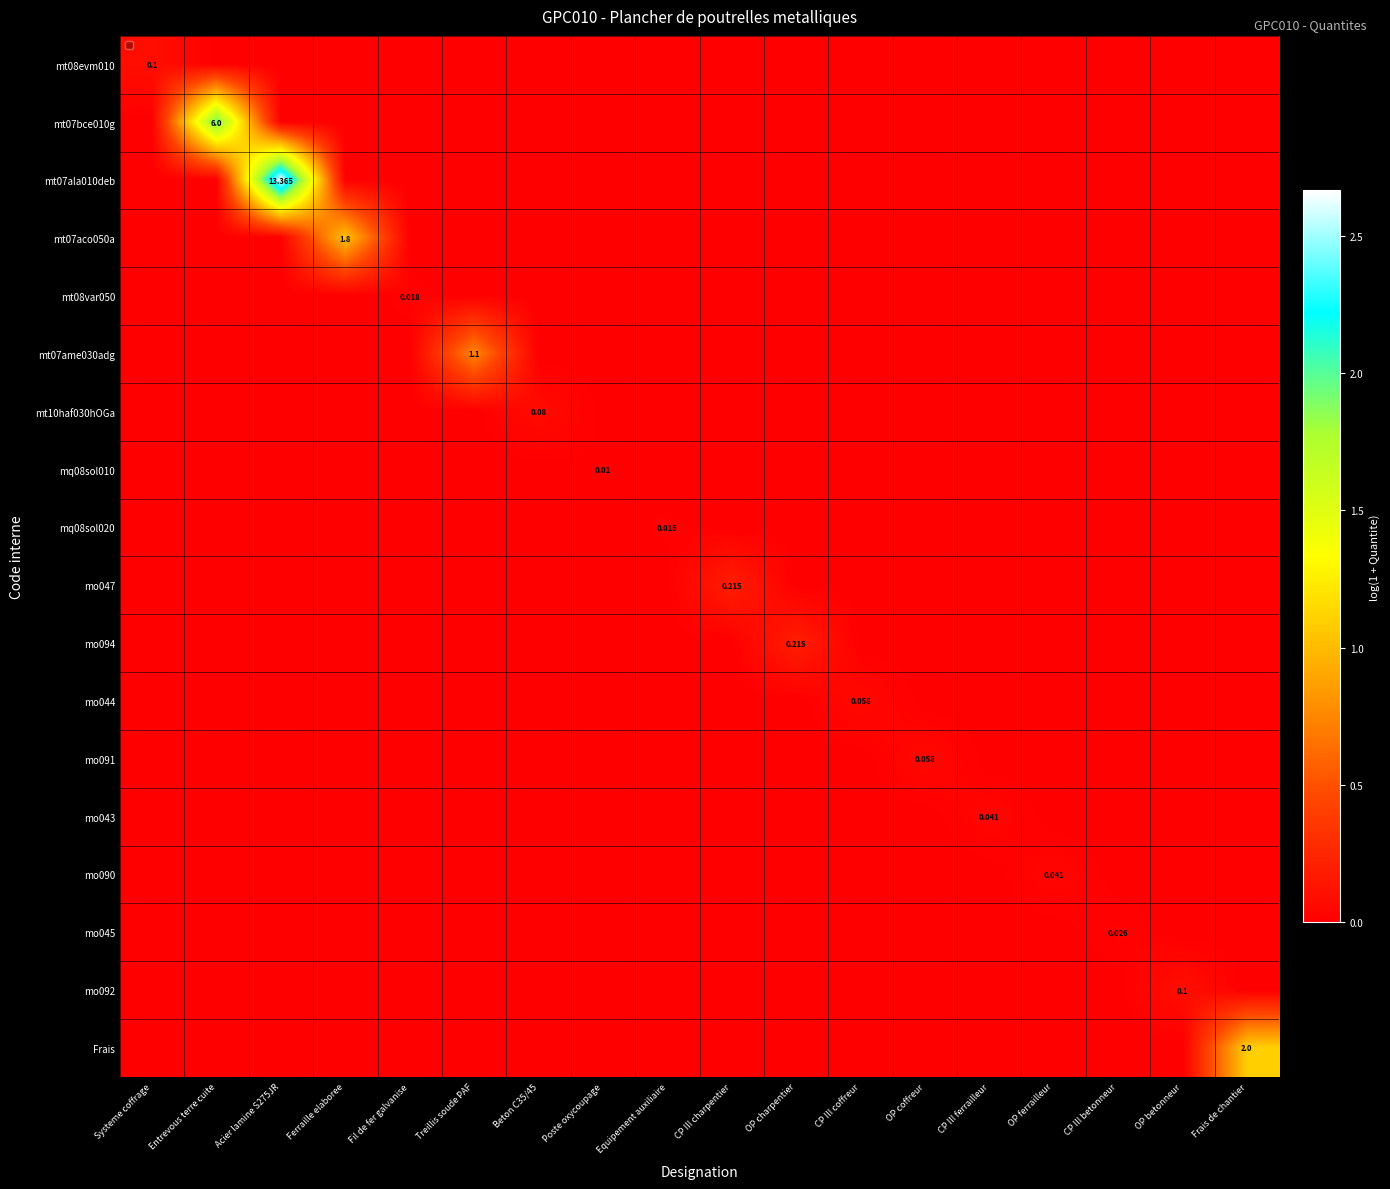

True or false: mo091 has a value of -0.0 at Equipement auxiliaire.

False